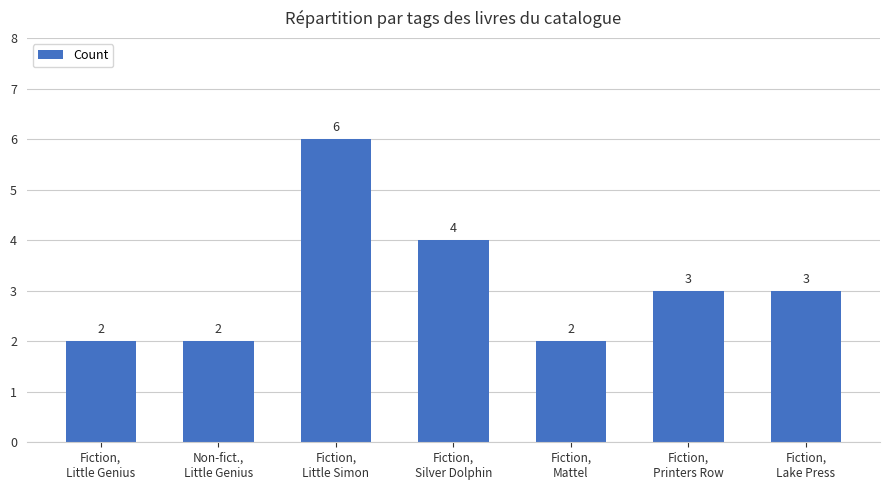

Reading left to right, list all the values displayed in this chart.

Fiction,
Little Genius=2	Non-fict.,
Little Genius=2	Fiction,
Little Simon=6	Fiction,
Silver Dolphin=4	Fiction,
Mattel=2	Fiction,
Printers Row=3	Fiction,
Lake Press=3